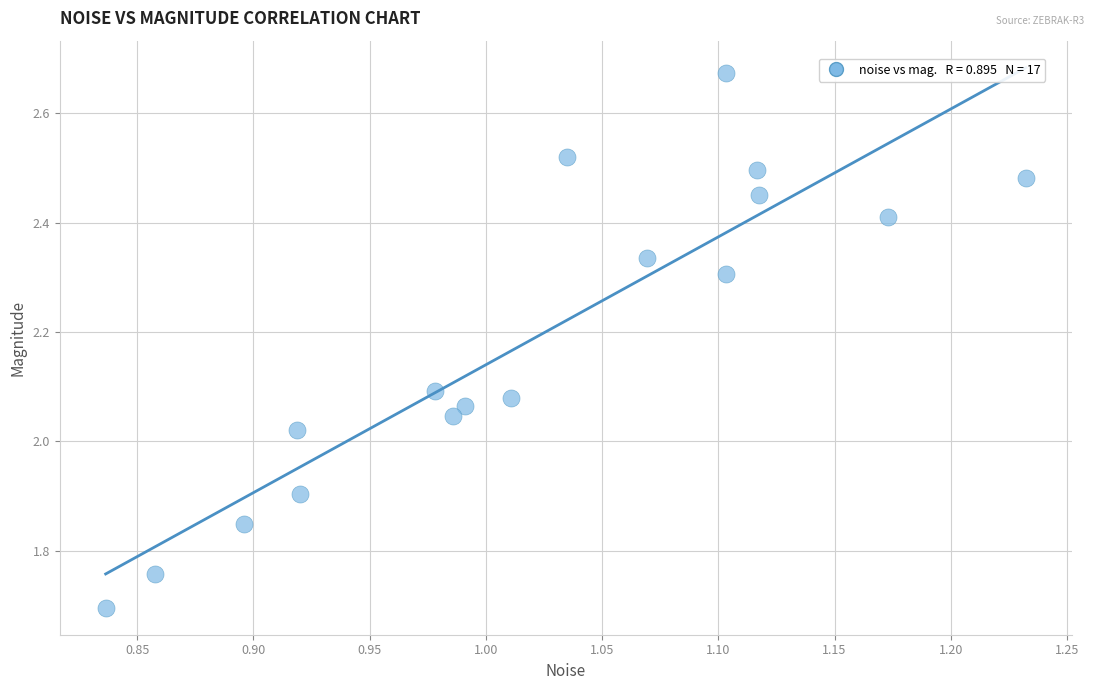

What is the range of X values (max minus min)?

0.4